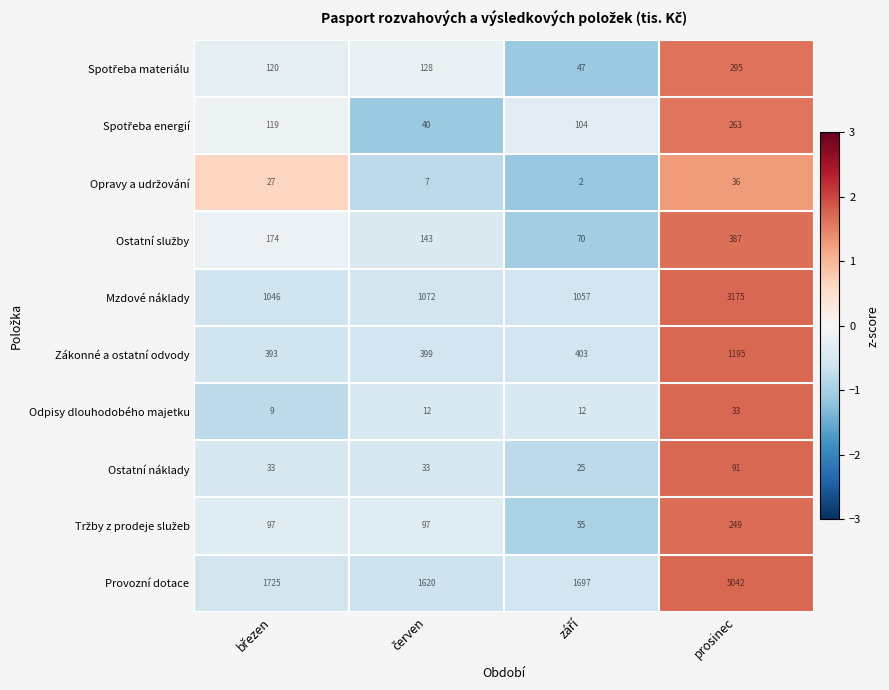

What is the difference between the maximum and minimum values in the Odpisy dlouhodobého majetku series?

24